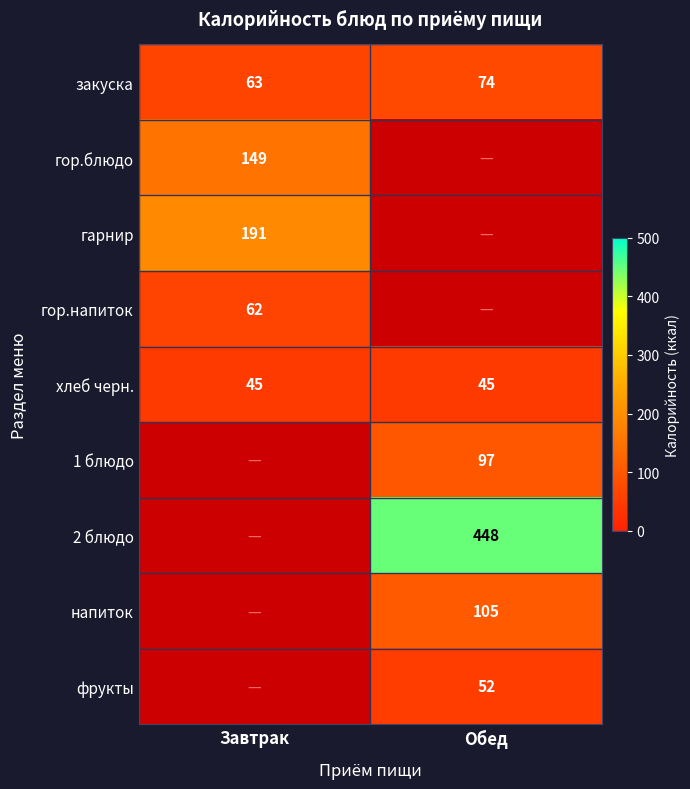

Read the хлеб черн. value at Обед.

45